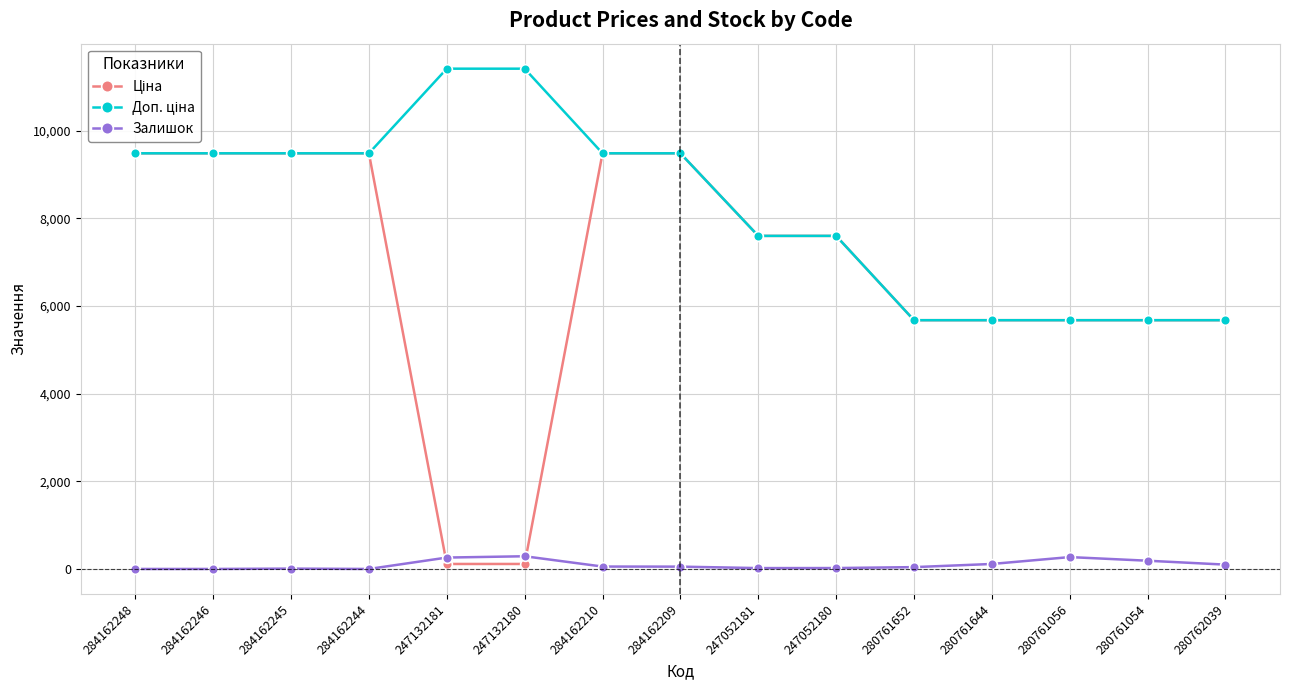

True or false: Залишок has more than 1 points higher than both neighbors.

True